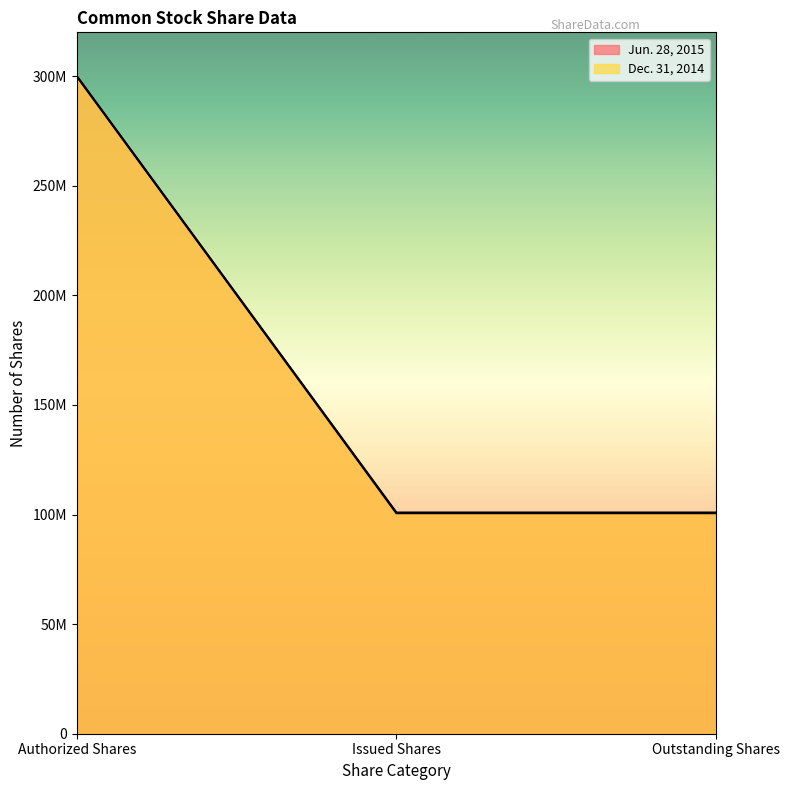

At which category is the sum across all series the highest?

Authorized Shares